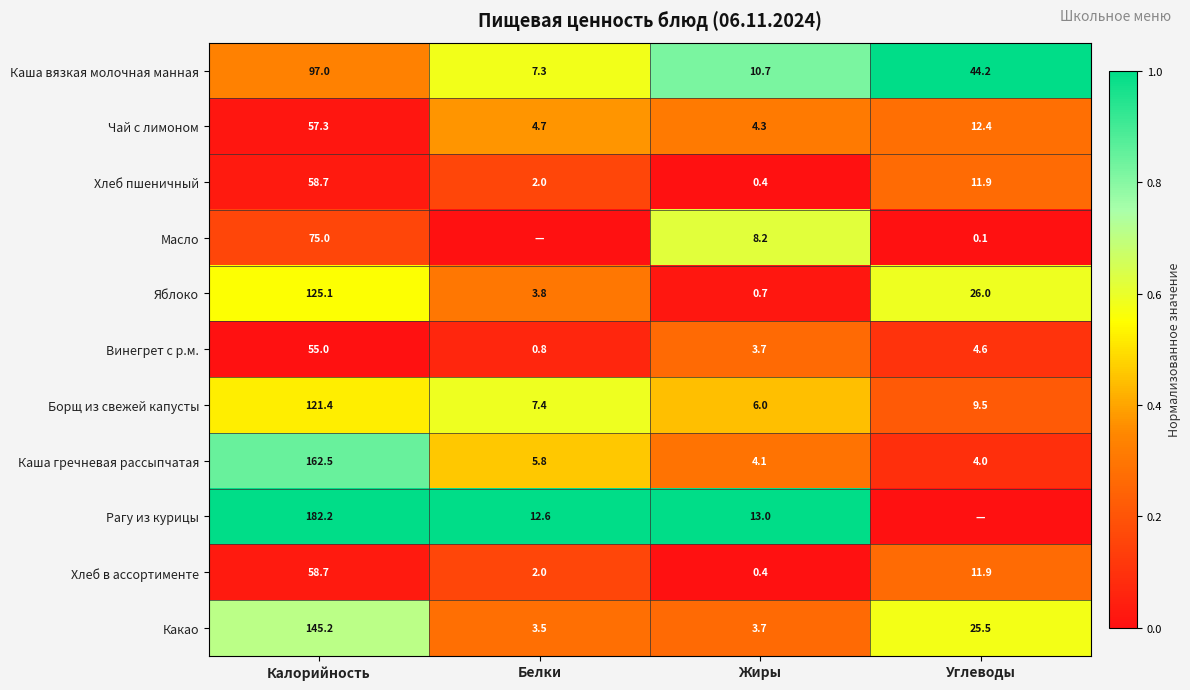

What is the minimum value for Хлеб пшеничный?

0.4